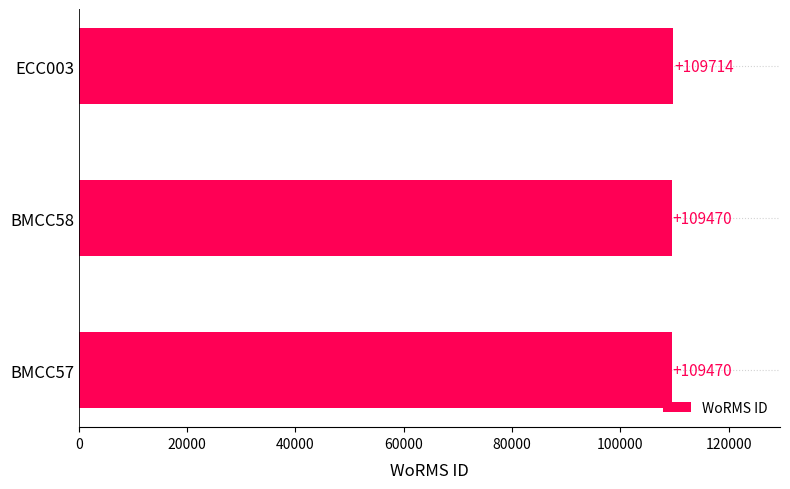

Is it true that the value at BMCC57 is 195962?

False